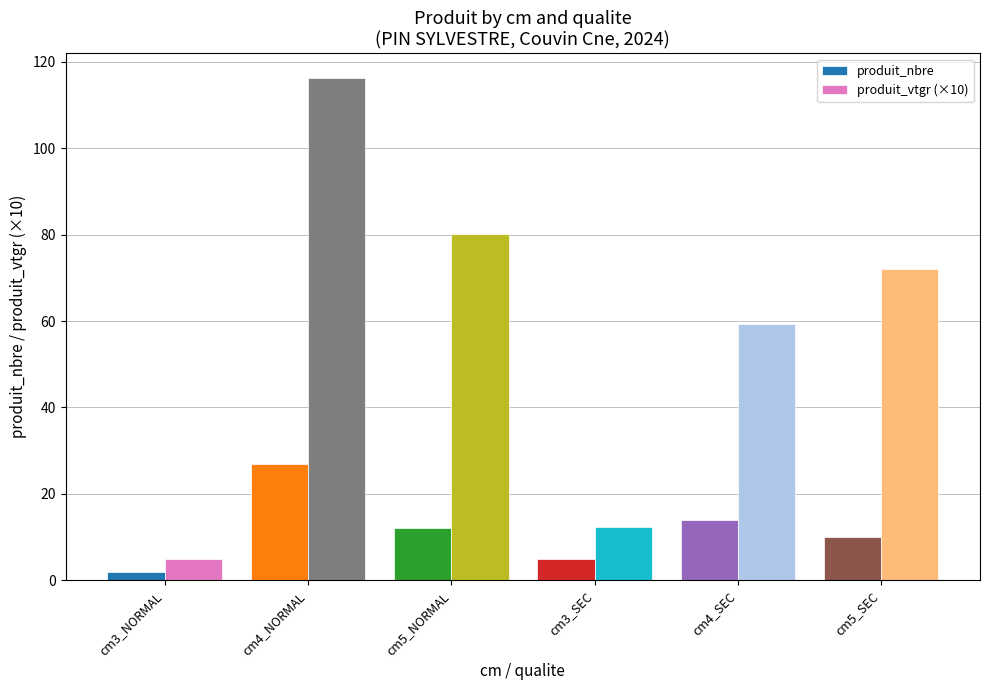

The produit_vtgr (×10) series shows 18.3 at cm3_SEC. True or false?

False